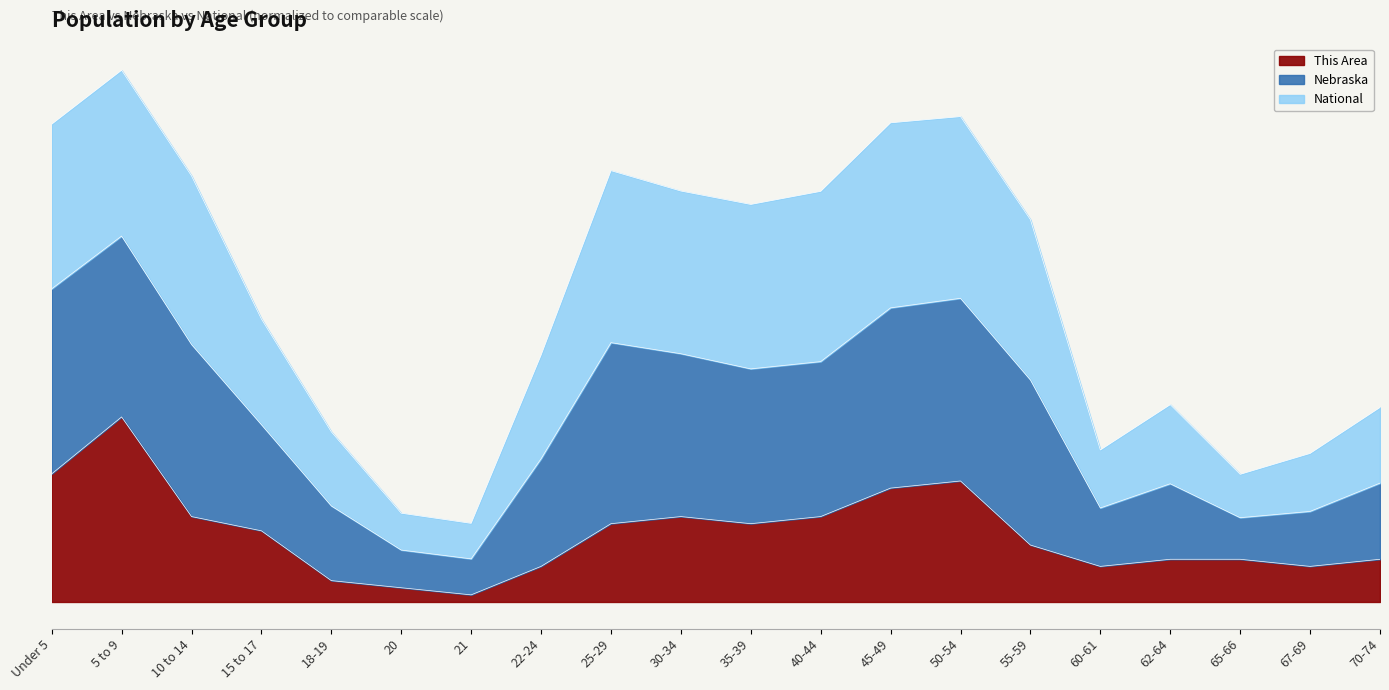

What is the label of the 2nd point from the right?

67-69